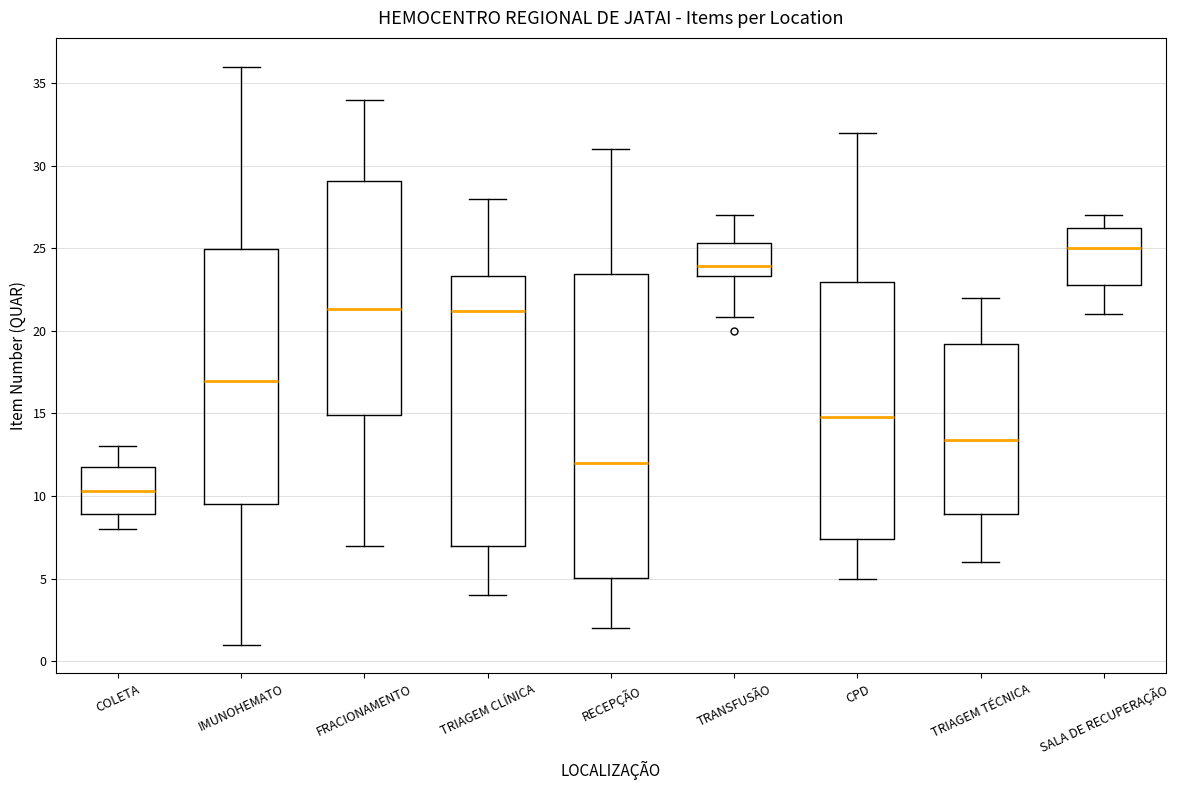

Where does the median line of the box for TRIAGEM TÉCNICA sit on the y-axis? The values are not printed on the chart, so give them approximately, as read against the axis.

13.5